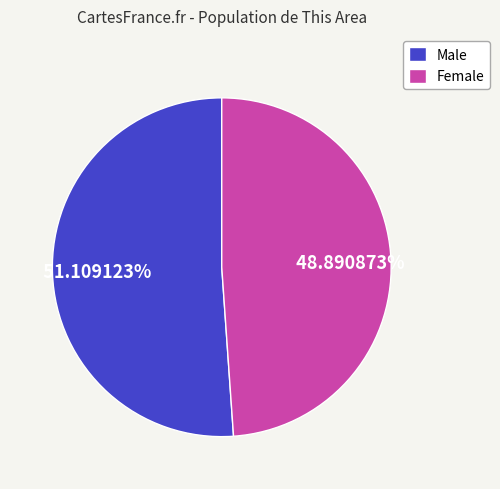

Which has a higher value, Male or Female?

Male